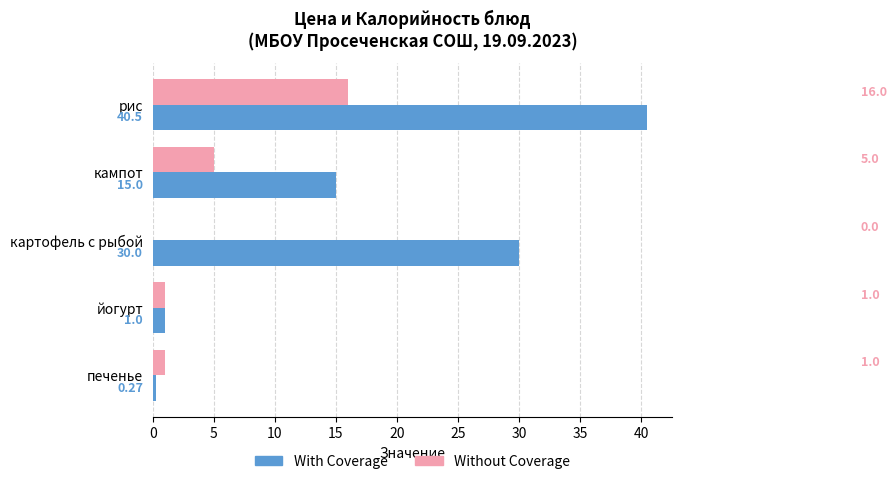

Which series changed the most between кампот and картофель с рыбой?

With Coverage